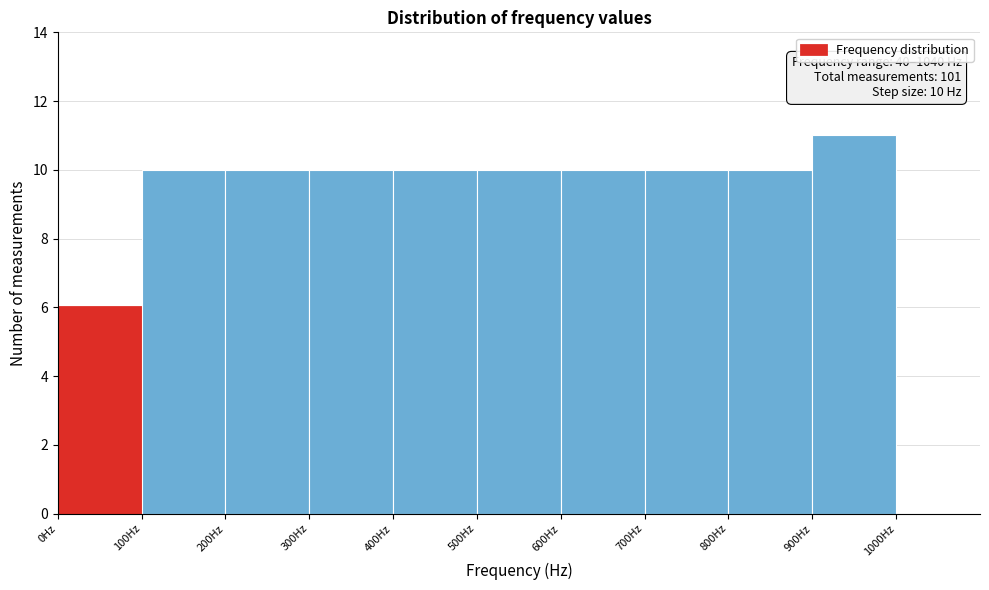

Over which range of the x-axis is the bar tallest?

900 to 1000